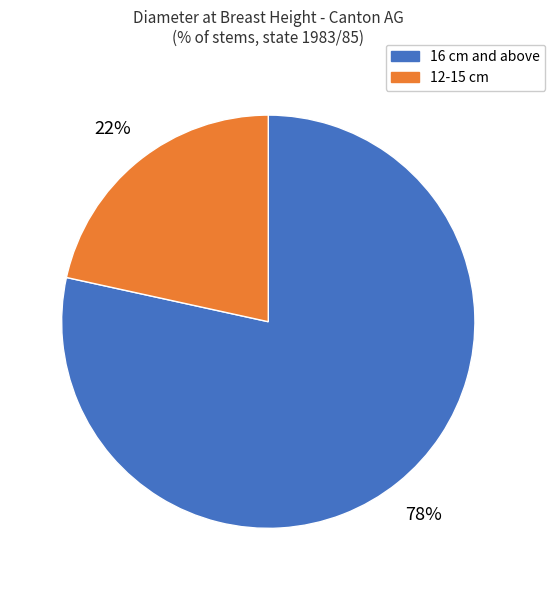

How many slices are in this pie chart?

2